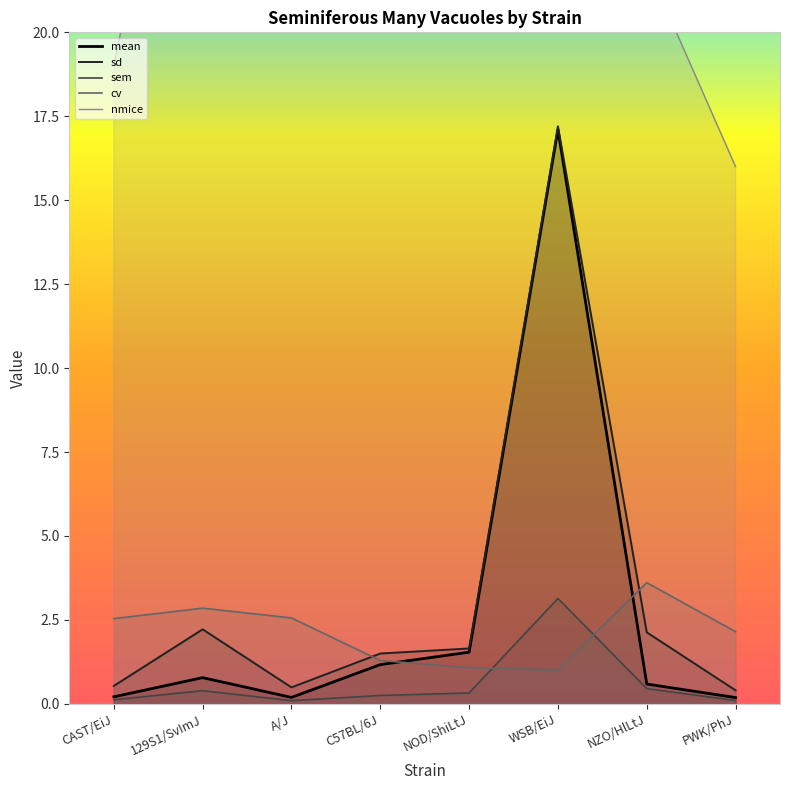

What is the label of the 8th point from the right?

CAST/EiJ